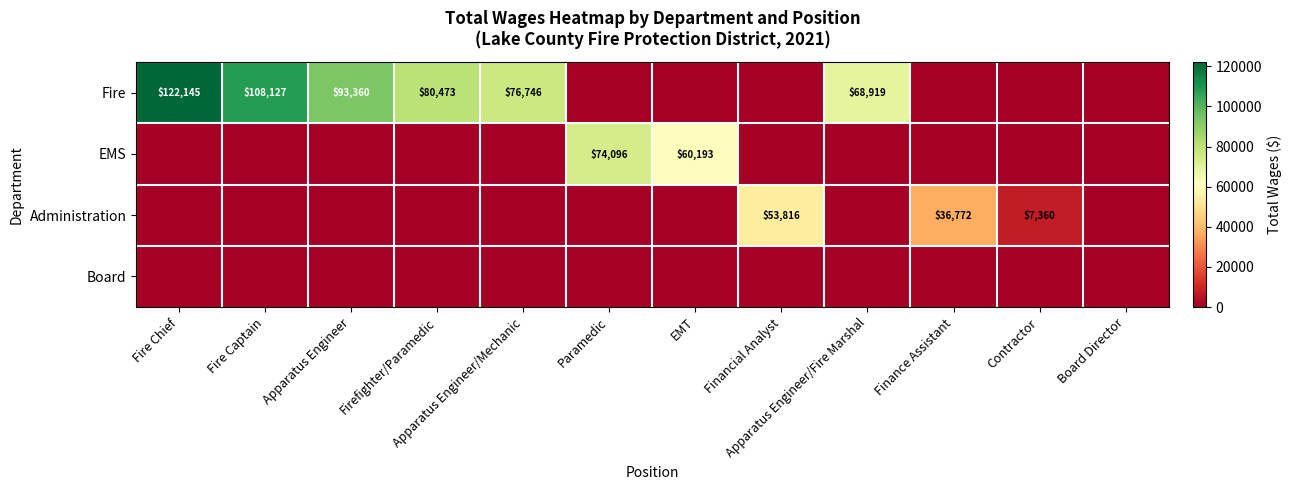

Is the value of EMS at EMT greater than the value of Fire at Fire Chief?

No